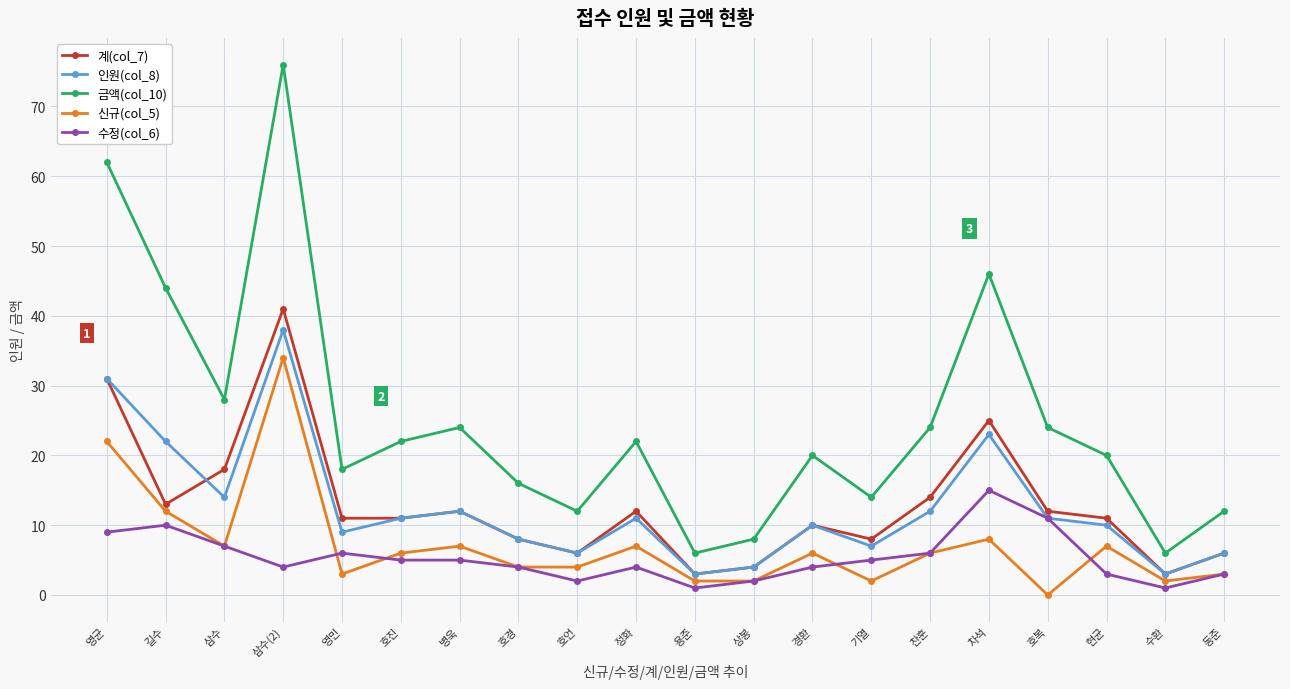

True or false: 금액(col_10) and 신규(col_5) intersect in this chart.

False